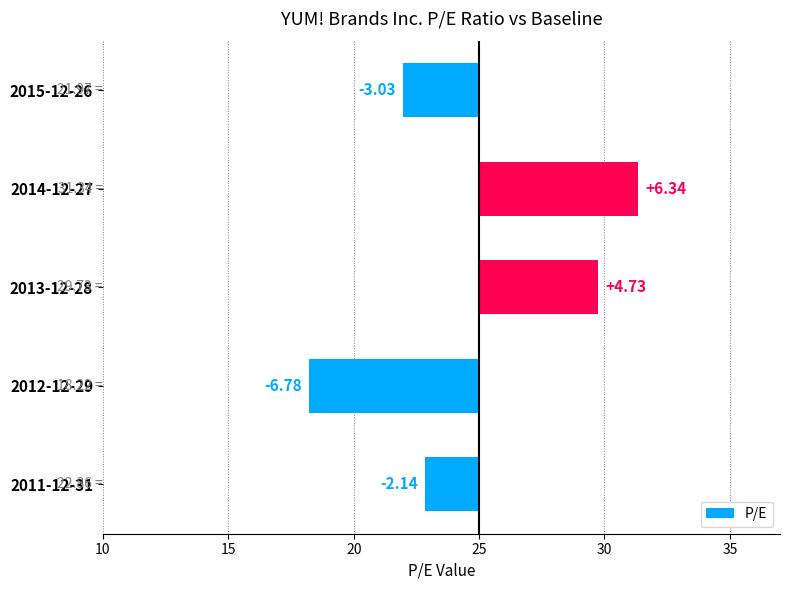

What is the sum of all values?

-0.9